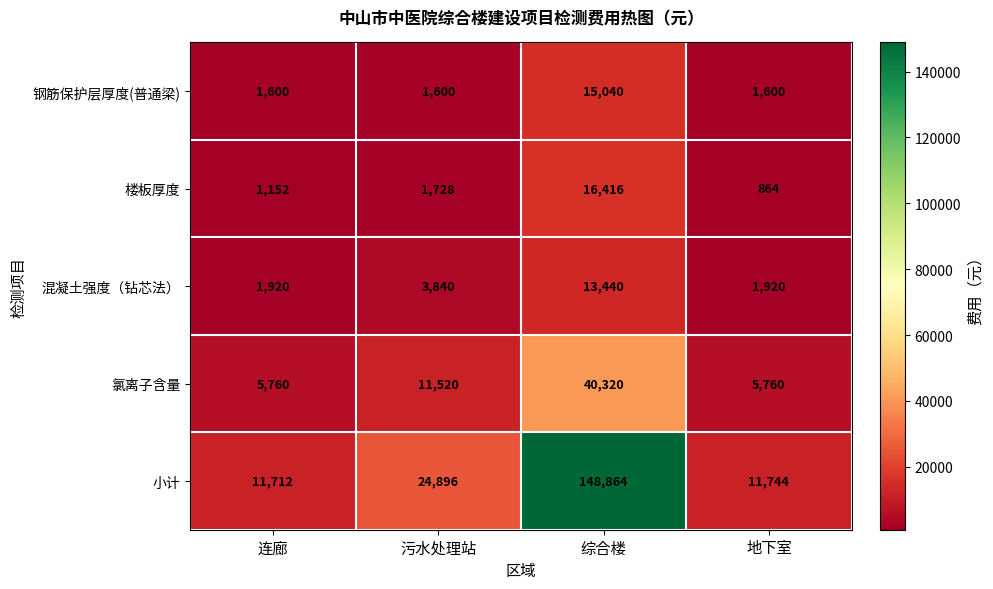

Reading left to right, what are all the values shown in this chart?

钢筋保护层厚度(普通梁): 1600	1600	15040	1600
楼板厚度: 1152	1728	16416	864
混凝土强度（钻芯法）: 1920	3840	13440	1920
氯离子含量: 5760	11520	40320	5760
小计: 11712	24896	148864	11744